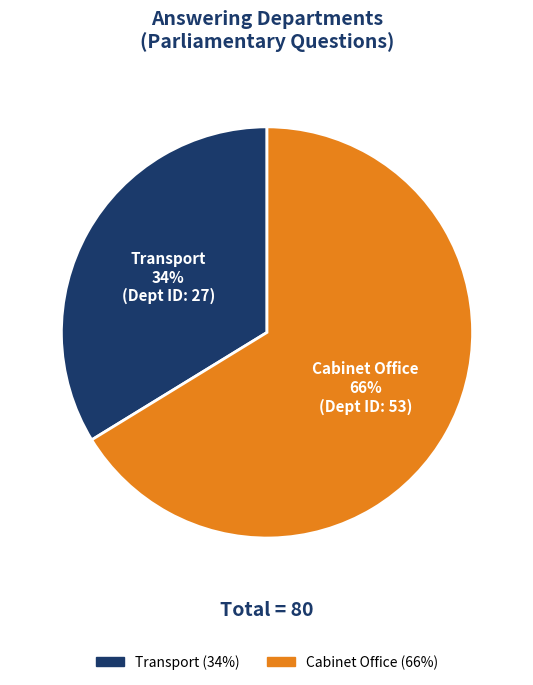

Count the number of slices in the pie.

2